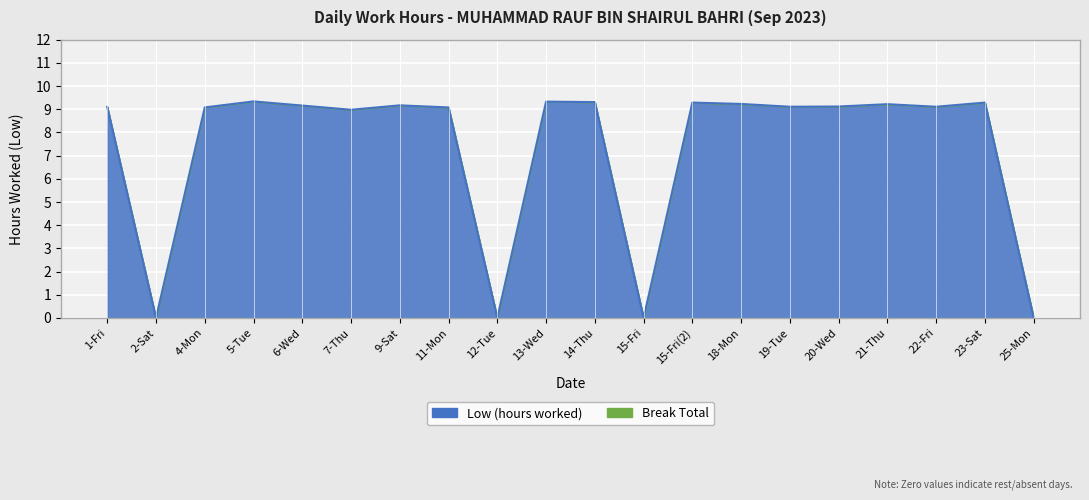

How many lines are shown in the chart?

1